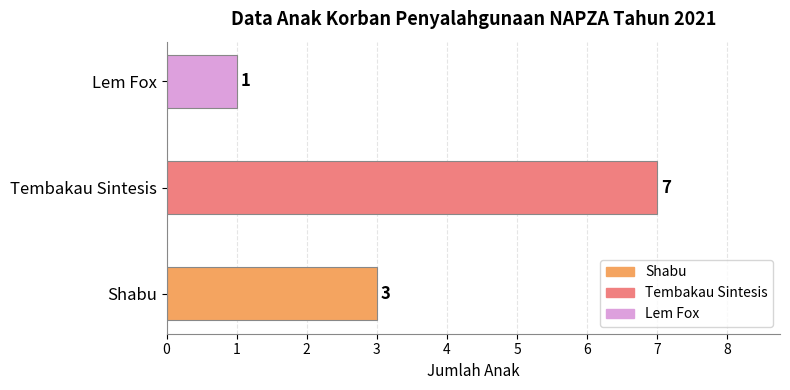

Count the values in the range 1 to 7.

3